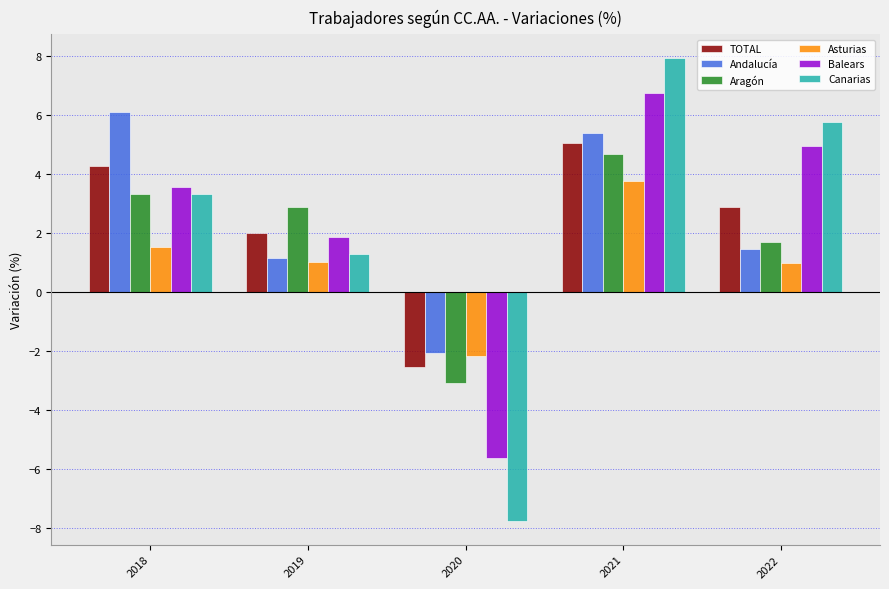

How many negative values does the Aragón series have?

1